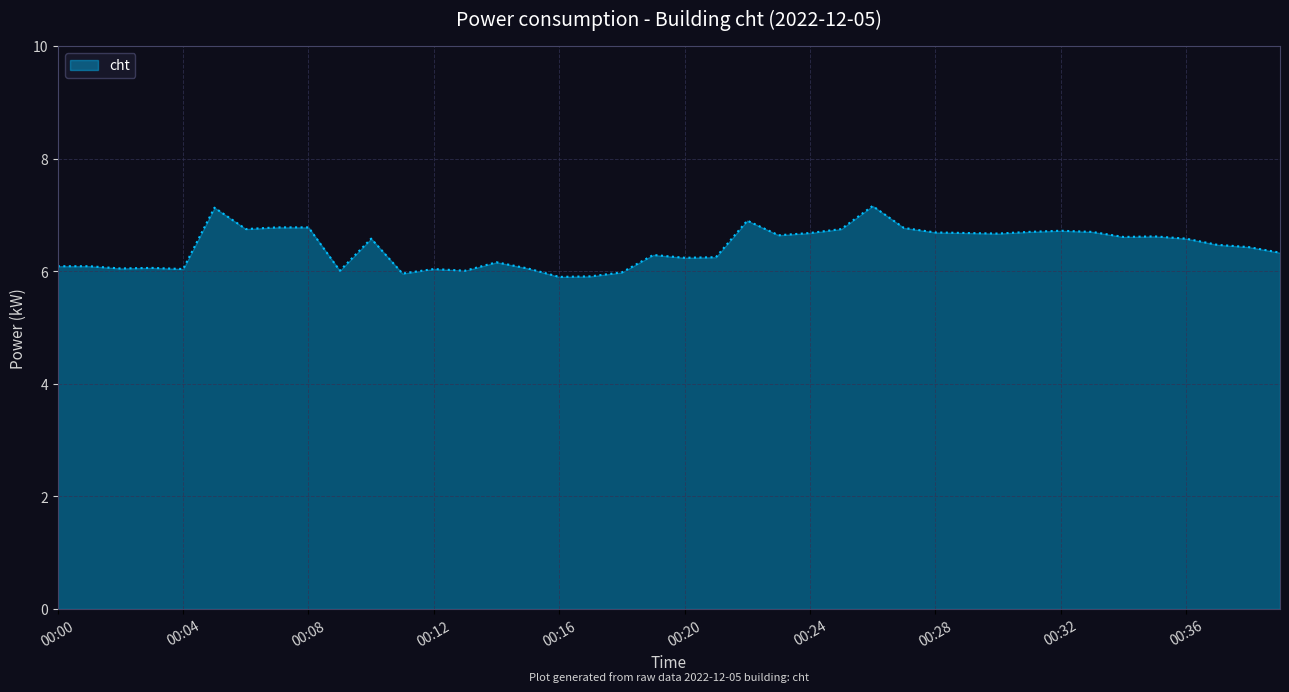

What is the minimum value shown in the chart?

5.9